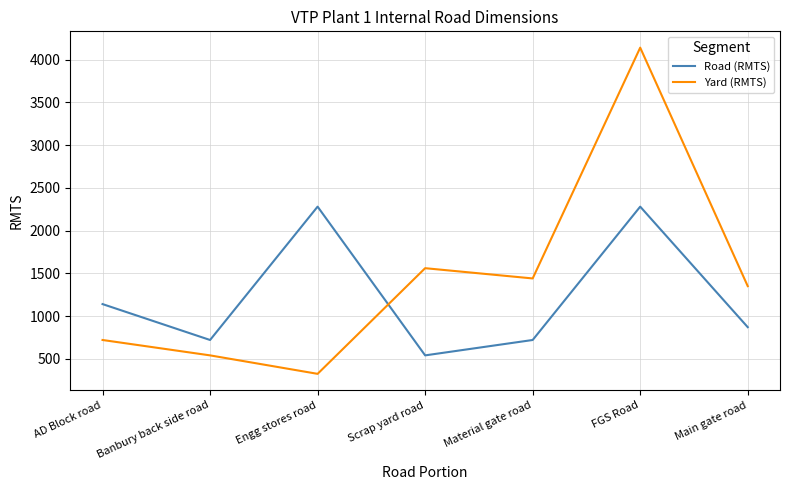

Does the chart have visible grid lines?

Yes